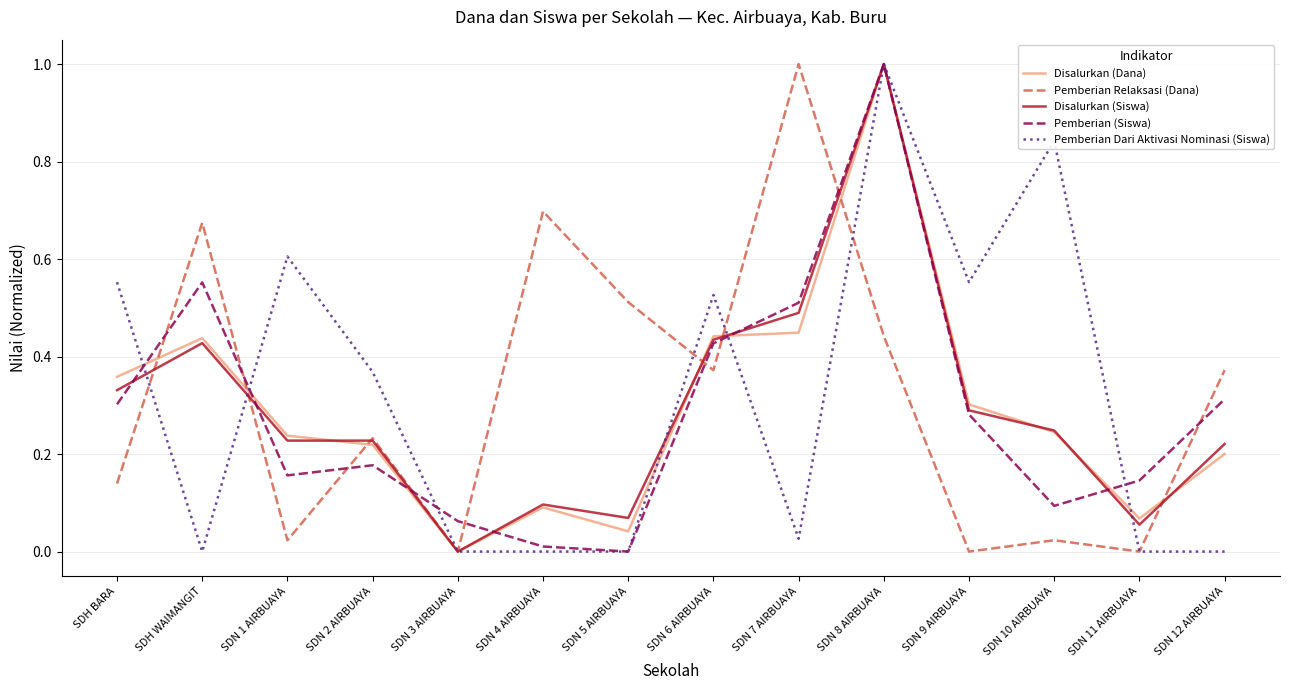

Count the number of data series in this chart.

5